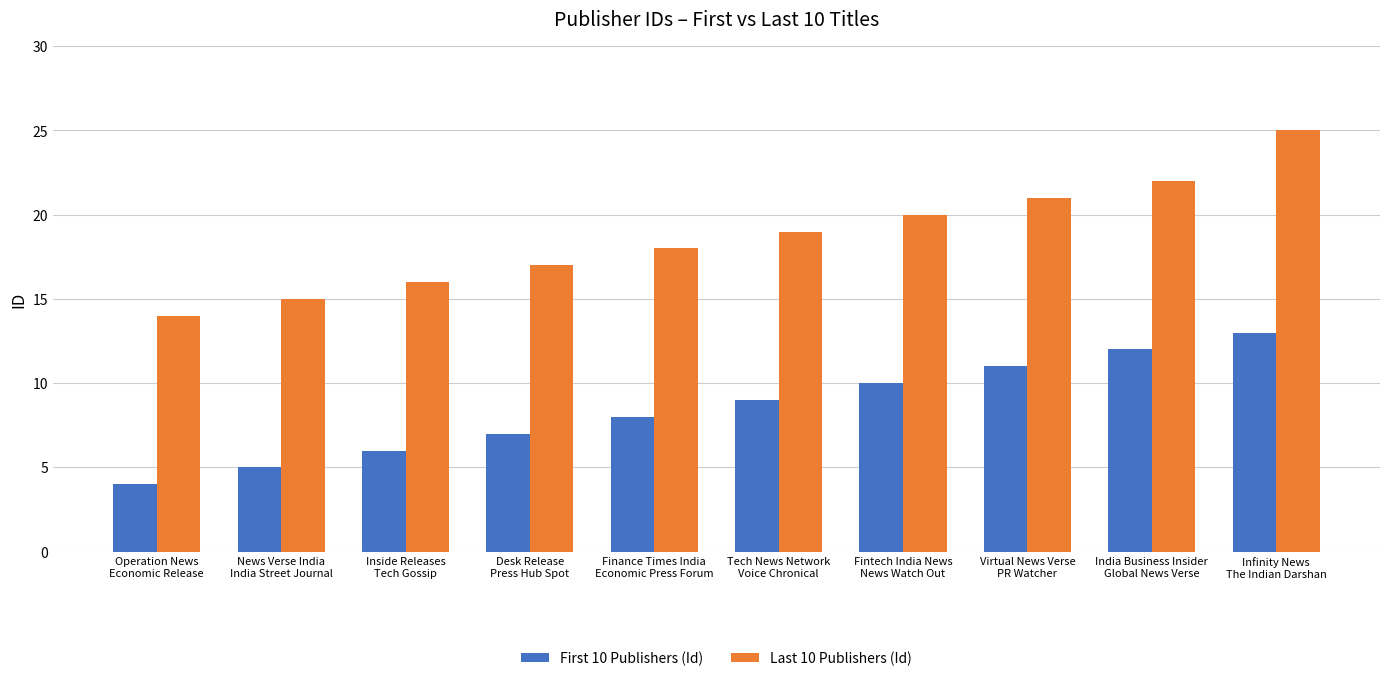

What is the label of the 8th bar from the right?

Inside Releases
Tech Gossip